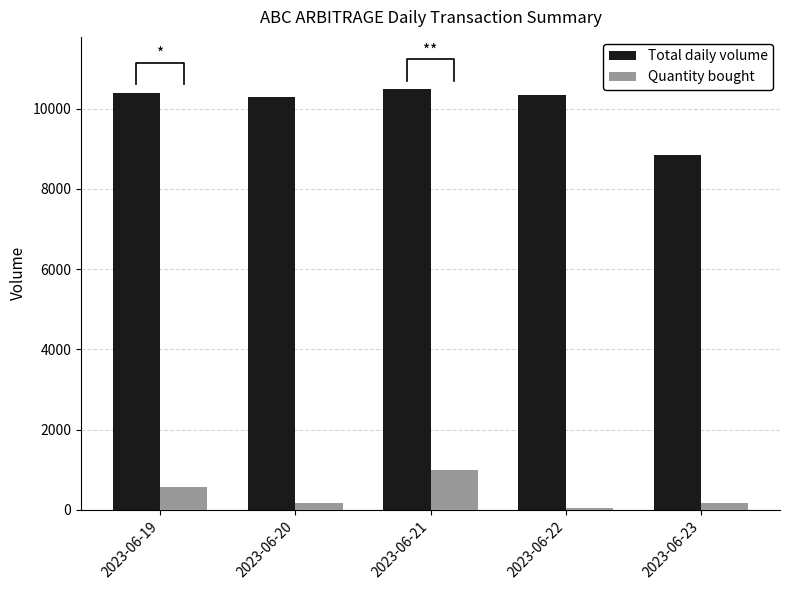

How many values in the Quantity bought series exceed 180?

2